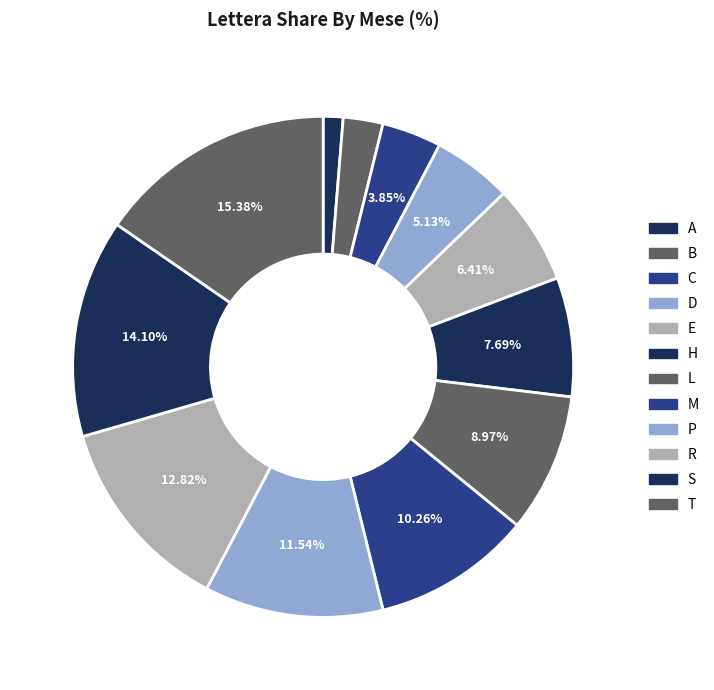

Does any single category account for the majority?

No